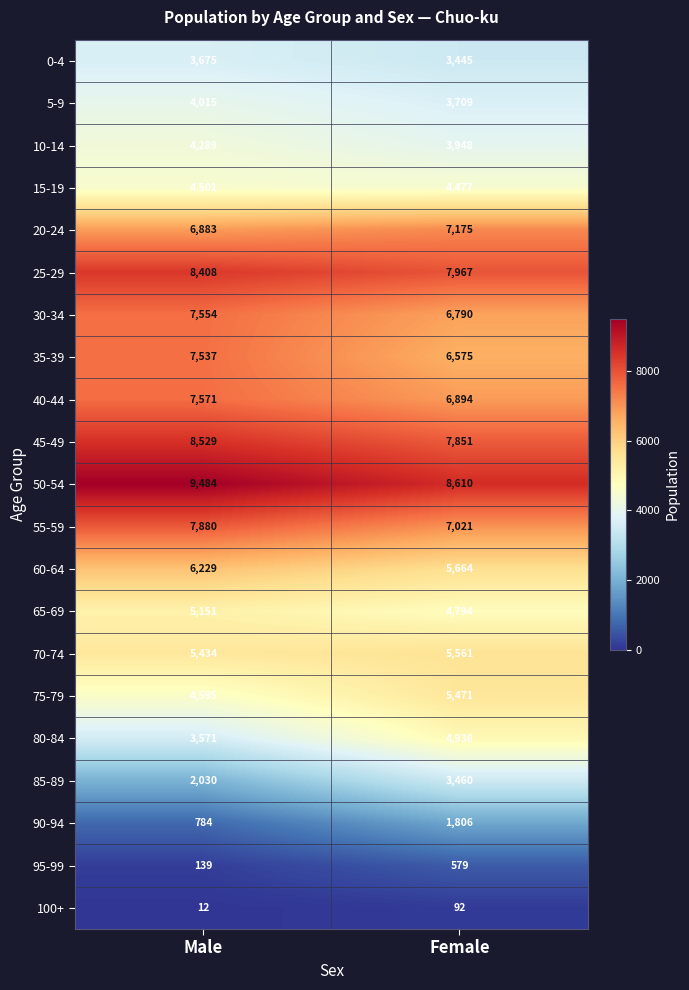

At how many categories does at least one series exceed 6090?

2